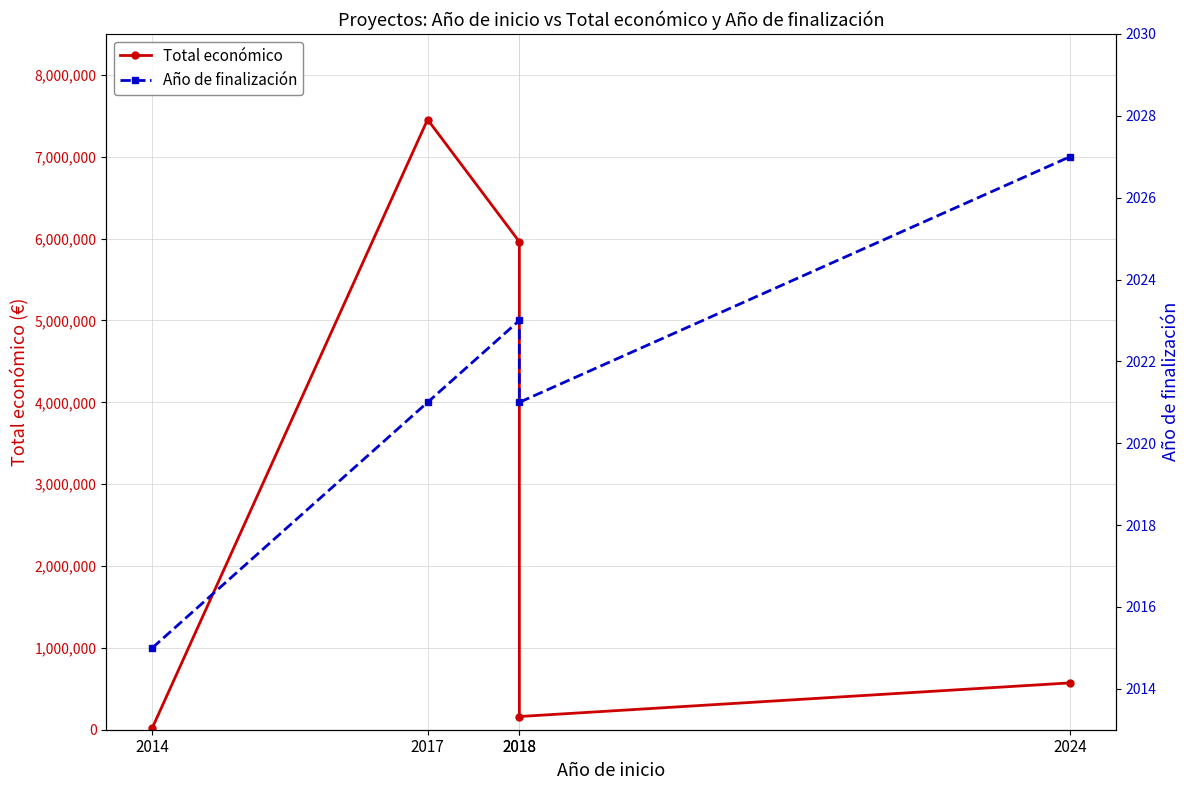

At which label is Año de finalización closest to 2021?

2017